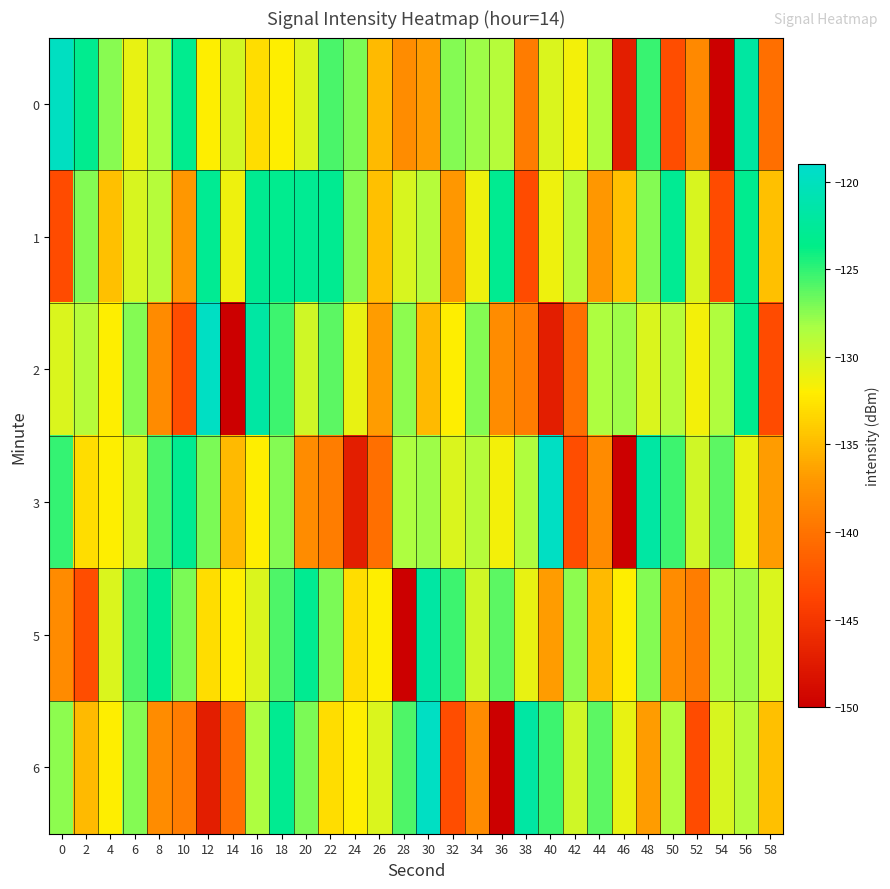

What is the greatest value displayed?

-119.7